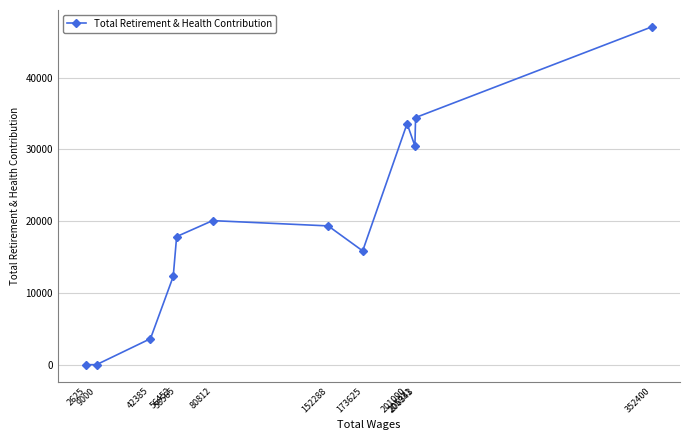

What is the difference between the maximum and minimum values?

47080